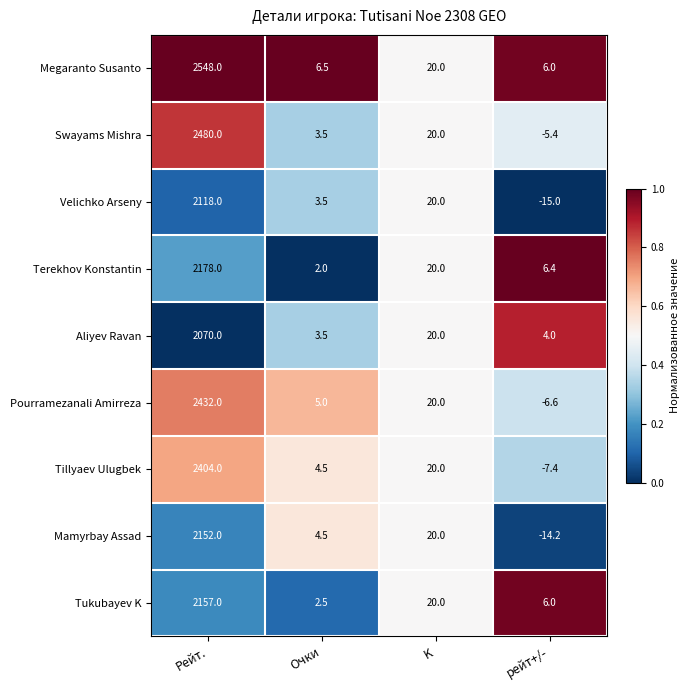

Which series has the widest spread of values?

Megaranto Susanto